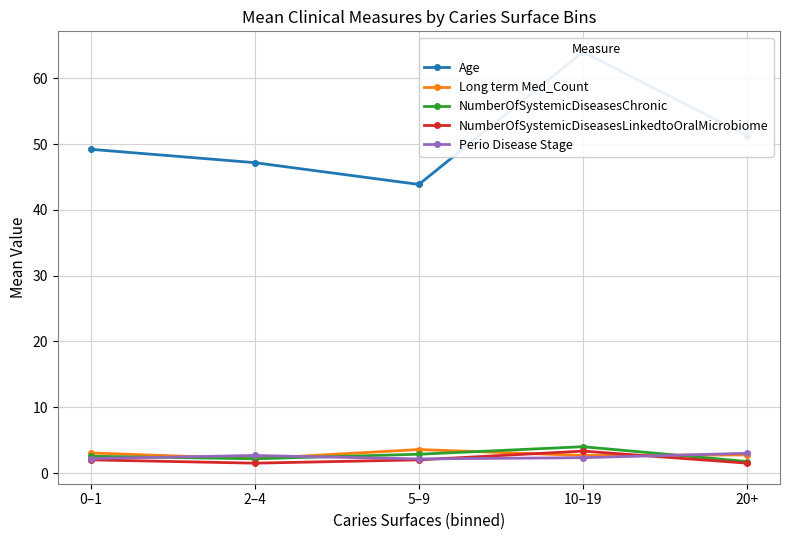

Between 2–4 and 20+, which series saw the biggest shift?

Age